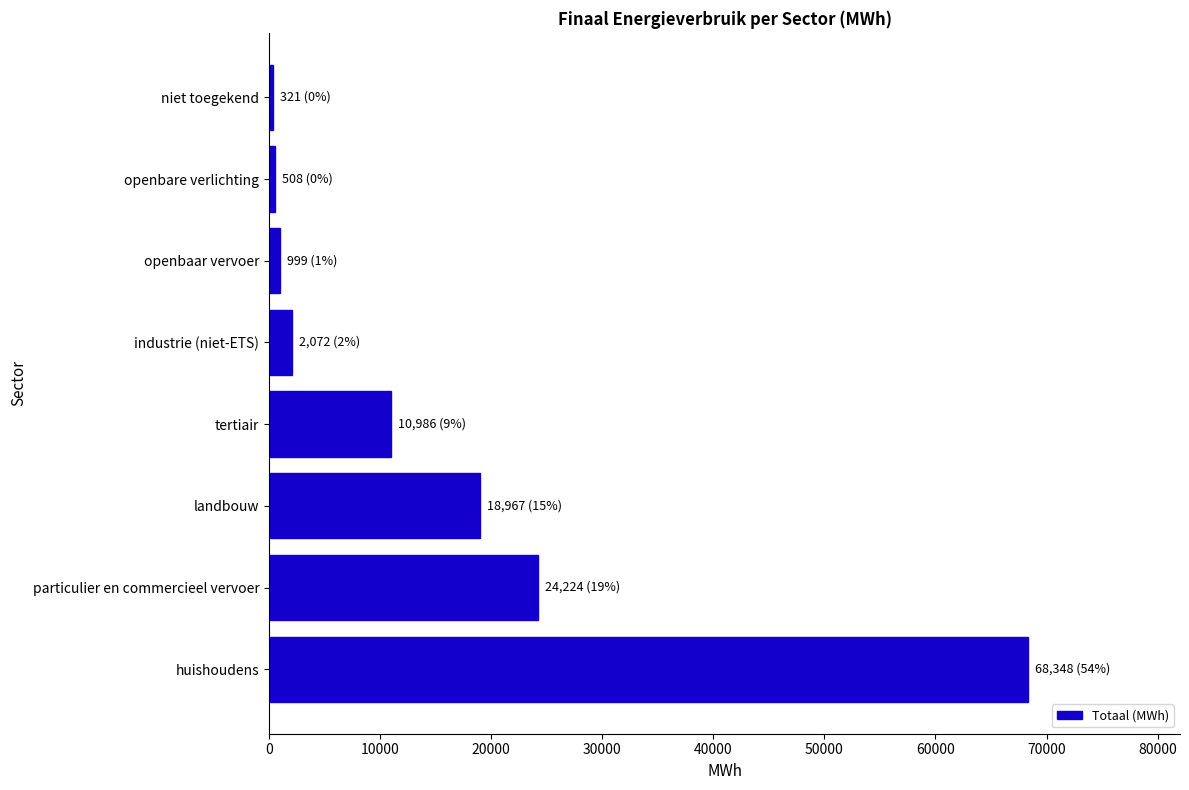

What is the minimum value shown in the chart?

321.2